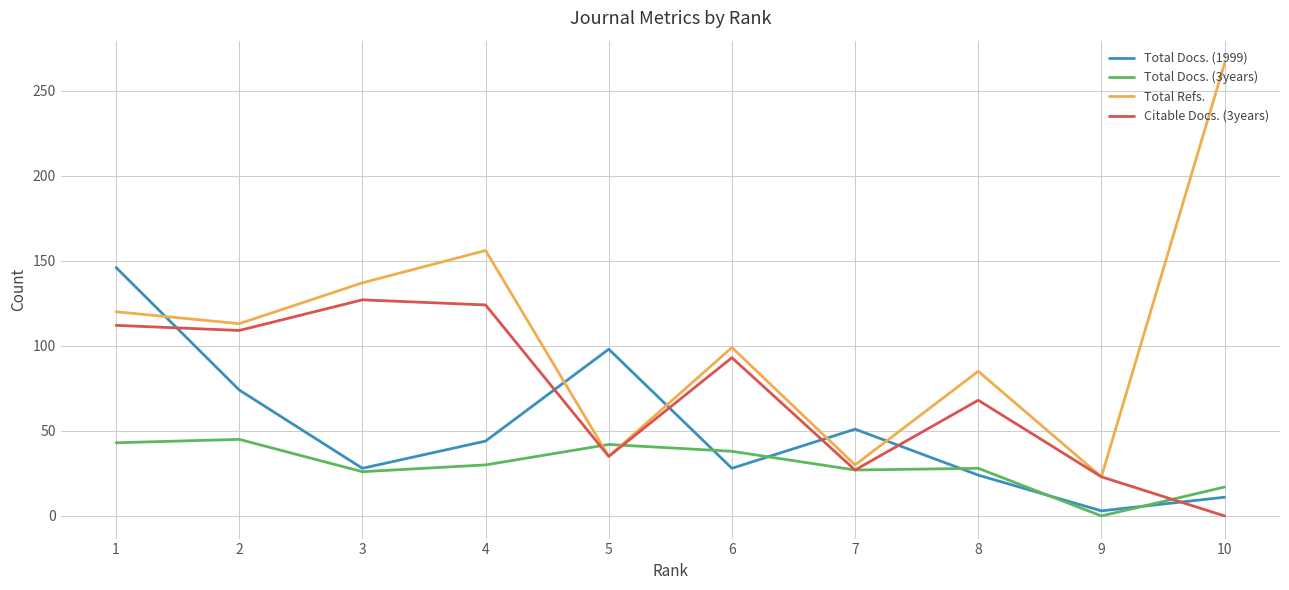

What is the difference between the highest and lowest values at 5?

63